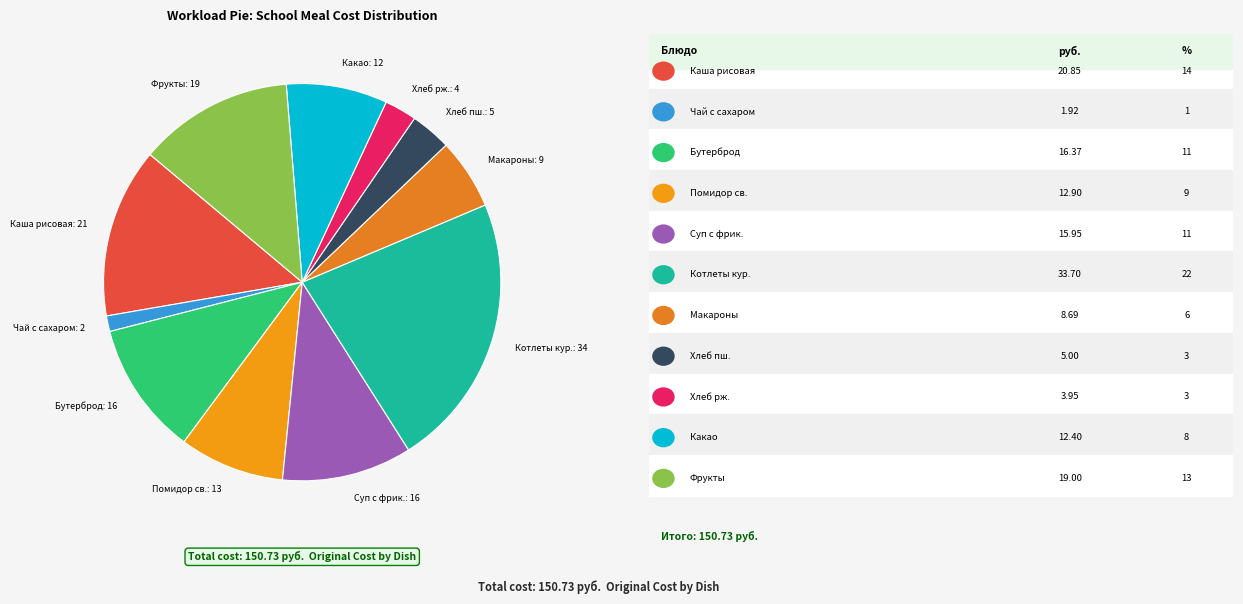

How many segments does this pie chart have?

11